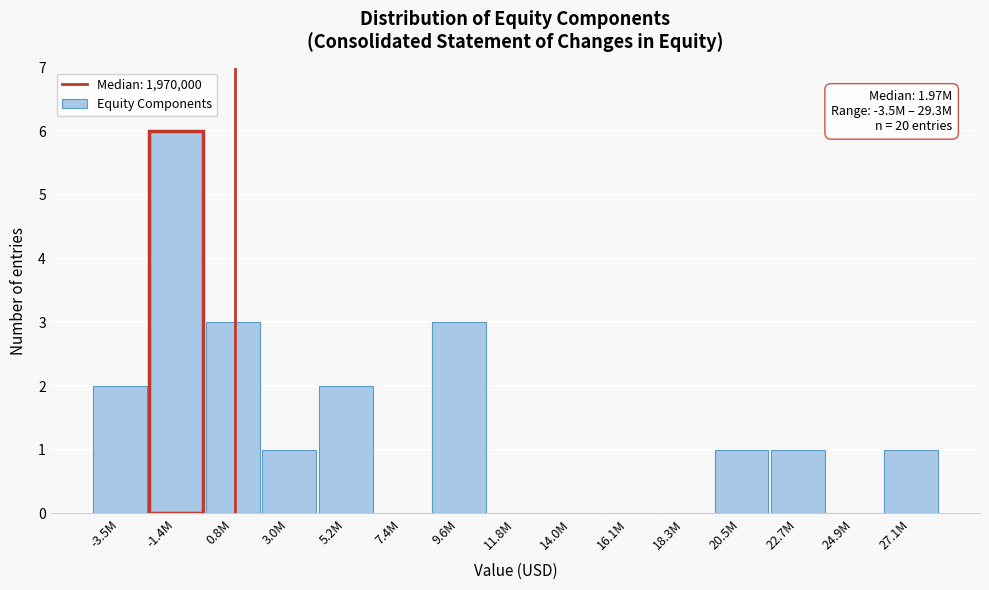

Reading left to right, extract all data points from this chart.

-3.5M=2	-1.4M=6	0.8M=3	3.0M=1	5.2M=2	7.4M=0	9.6M=3	11.8M=0	14.0M=0	16.1M=0	18.3M=0	20.5M=1	22.7M=1	24.9M=0	27.1M=1